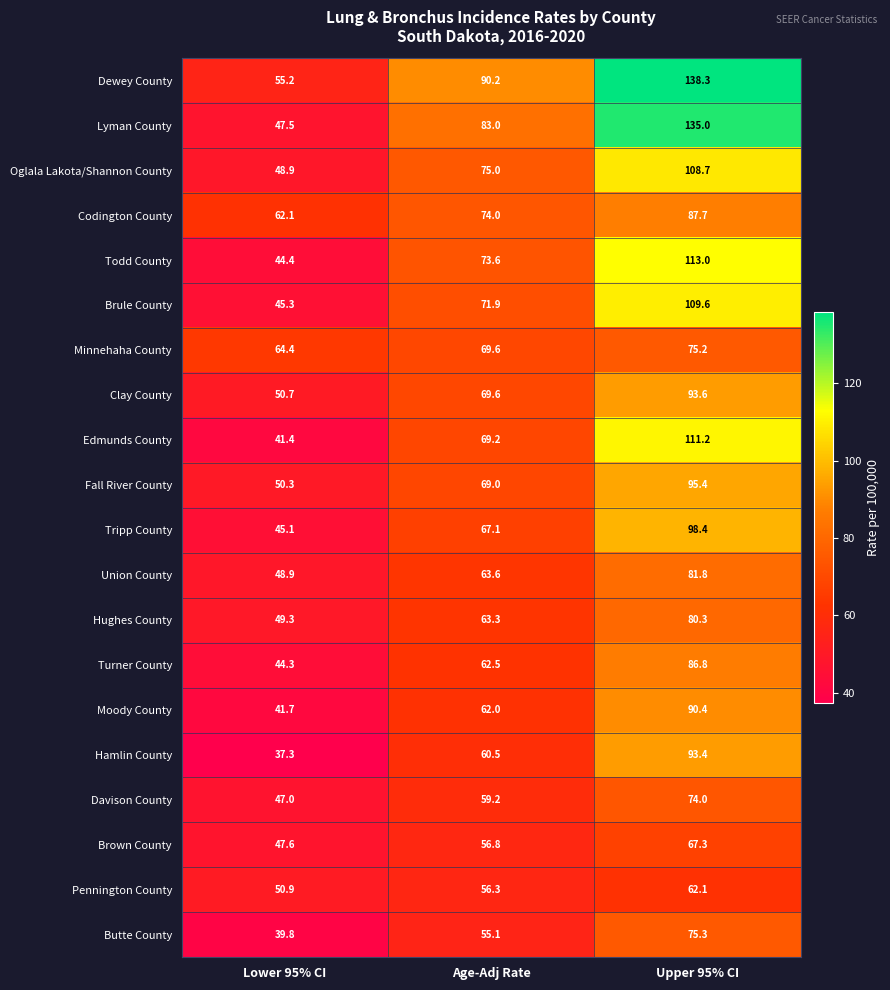

What is the sum of all Clay County values?

213.9